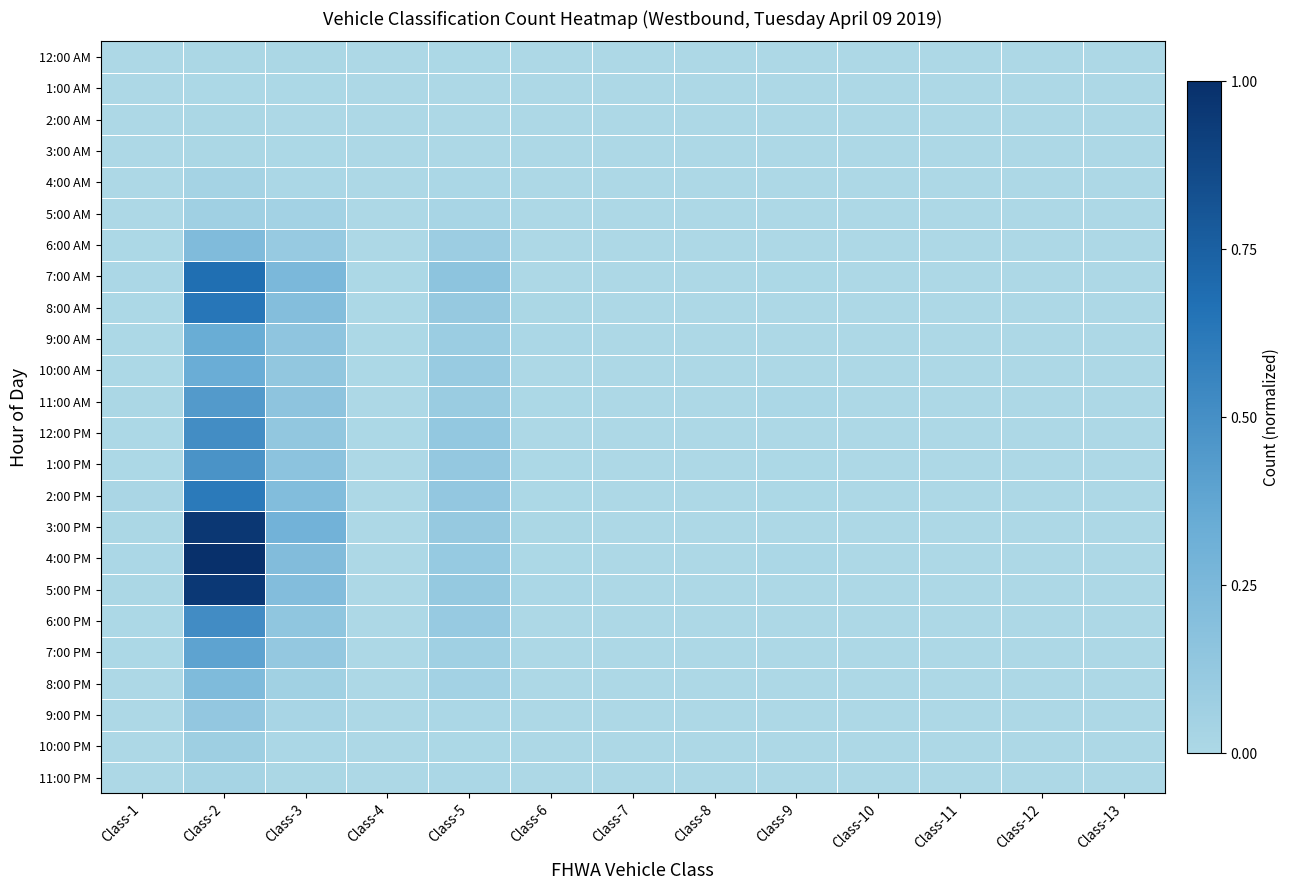

Reading left to right, transcribe all the data shown in this chart.

12:00 AM: Class-1=0.0	Class-2=0.0	Class-3=0.0	Class-4=0.0	Class-5=0.0	Class-6=0.0	Class-7=0.0	Class-8=0.0	Class-9=0.0	Class-10=0.0	Class-11=0.0	Class-12=0.0	Class-13=0.0
1:00 AM: Class-1=0.0	Class-2=0.0	Class-3=0.0	Class-4=0.0	Class-5=0.0	Class-6=0.0	Class-7=0.0	Class-8=0.0	Class-9=0.0	Class-10=0.0	Class-11=0.0	Class-12=0.0	Class-13=0.0
2:00 AM: Class-1=0.0	Class-2=0.0	Class-3=0.0	Class-4=0.0	Class-5=0.0	Class-6=0.0	Class-7=0.0	Class-8=0.0	Class-9=0.0	Class-10=0.0	Class-11=0.0	Class-12=0.0	Class-13=0.0
3:00 AM: Class-1=0.0	Class-2=0.0	Class-3=0.0	Class-4=0.0	Class-5=0.0	Class-6=0.0	Class-7=0.0	Class-8=0.0	Class-9=0.0	Class-10=0.0	Class-11=0.0	Class-12=0.0	Class-13=0.0
4:00 AM: Class-1=0.0	Class-2=0.0	Class-3=0.0	Class-4=0.0	Class-5=0.0	Class-6=0.0	Class-7=0.0	Class-8=0.0	Class-9=0.0	Class-10=0.0	Class-11=0.0	Class-12=0.0	Class-13=0.0
5:00 AM: Class-1=0.0	Class-2=0.1	Class-3=0.1	Class-4=0.0	Class-5=0.0	Class-6=0.0	Class-7=0.0	Class-8=0.0	Class-9=0.0	Class-10=0.0	Class-11=0.0	Class-12=0.0	Class-13=0.0
6:00 AM: Class-1=0.0	Class-2=0.2	Class-3=0.1	Class-4=0.0	Class-5=0.1	Class-6=0.0	Class-7=0.0	Class-8=0.0	Class-9=0.0	Class-10=0.0	Class-11=0.0	Class-12=0.0	Class-13=0.0
7:00 AM: Class-1=0.0	Class-2=0.7	Class-3=0.3	Class-4=0.0	Class-5=0.2	Class-6=0.0	Class-7=0.0	Class-8=0.0	Class-9=0.0	Class-10=0.0	Class-11=0.0	Class-12=0.0	Class-13=0.0
8:00 AM: Class-1=0.0	Class-2=0.6	Class-3=0.2	Class-4=0.0	Class-5=0.1	Class-6=0.0	Class-7=0.0	Class-8=0.0	Class-9=0.0	Class-10=0.0	Class-11=0.0	Class-12=0.0	Class-13=0.0
9:00 AM: Class-1=0.0	Class-2=0.3	Class-3=0.2	Class-4=0.0	Class-5=0.1	Class-6=0.0	Class-7=0.0	Class-8=0.0	Class-9=0.0	Class-10=0.0	Class-11=0.0	Class-12=0.0	Class-13=0.0
10:00 AM: Class-1=0.0	Class-2=0.3	Class-3=0.1	Class-4=0.0	Class-5=0.1	Class-6=0.0	Class-7=0.0	Class-8=0.0	Class-9=0.0	Class-10=0.0	Class-11=0.0	Class-12=0.0	Class-13=0.0
11:00 AM: Class-1=0.0	Class-2=0.4	Class-3=0.2	Class-4=0.0	Class-5=0.1	Class-6=0.0	Class-7=0.0	Class-8=0.0	Class-9=0.0	Class-10=0.0	Class-11=0.0	Class-12=0.0	Class-13=0.0
12:00 PM: Class-1=0.0	Class-2=0.5	Class-3=0.1	Class-4=0.0	Class-5=0.1	Class-6=0.0	Class-7=0.0	Class-8=0.0	Class-9=0.0	Class-10=0.0	Class-11=0.0	Class-12=0.0	Class-13=0.0
1:00 PM: Class-1=0.0	Class-2=0.5	Class-3=0.2	Class-4=0.0	Class-5=0.1	Class-6=0.0	Class-7=0.0	Class-8=0.0	Class-9=0.0	Class-10=0.0	Class-11=0.0	Class-12=0.0	Class-13=0.0
2:00 PM: Class-1=0.0	Class-2=0.6	Class-3=0.2	Class-4=0.0	Class-5=0.1	Class-6=0.0	Class-7=0.0	Class-8=0.0	Class-9=0.0	Class-10=0.0	Class-11=0.0	Class-12=0.0	Class-13=0.0
3:00 PM: Class-1=0.0	Class-2=1.0	Class-3=0.3	Class-4=0.0	Class-5=0.1	Class-6=0.0	Class-7=0.0	Class-8=0.0	Class-9=0.0	Class-10=0.0	Class-11=0.0	Class-12=0.0	Class-13=0.0
4:00 PM: Class-1=0.0	Class-2=1.0	Class-3=0.2	Class-4=0.0	Class-5=0.1	Class-6=0.0	Class-7=0.0	Class-8=0.0	Class-9=0.0	Class-10=0.0	Class-11=0.0	Class-12=0.0	Class-13=0.0
5:00 PM: Class-1=0.0	Class-2=1.0	Class-3=0.2	Class-4=0.0	Class-5=0.1	Class-6=0.0	Class-7=0.0	Class-8=0.0	Class-9=0.0	Class-10=0.0	Class-11=0.0	Class-12=0.0	Class-13=0.0
6:00 PM: Class-1=0.0	Class-2=0.5	Class-3=0.1	Class-4=0.0	Class-5=0.1	Class-6=0.0	Class-7=0.0	Class-8=0.0	Class-9=0.0	Class-10=0.0	Class-11=0.0	Class-12=0.0	Class-13=0.0
7:00 PM: Class-1=0.0	Class-2=0.4	Class-3=0.1	Class-4=0.0	Class-5=0.1	Class-6=0.0	Class-7=0.0	Class-8=0.0	Class-9=0.0	Class-10=0.0	Class-11=0.0	Class-12=0.0	Class-13=0.0
8:00 PM: Class-1=0.0	Class-2=0.2	Class-3=0.1	Class-4=0.0	Class-5=0.1	Class-6=0.0	Class-7=0.0	Class-8=0.0	Class-9=0.0	Class-10=0.0	Class-11=0.0	Class-12=0.0	Class-13=0.0
9:00 PM: Class-1=0.0	Class-2=0.1	Class-3=0.0	Class-4=0.0	Class-5=0.0	Class-6=0.0	Class-7=0.0	Class-8=0.0	Class-9=0.0	Class-10=0.0	Class-11=0.0	Class-12=0.0	Class-13=0.0
10:00 PM: Class-1=0.0	Class-2=0.1	Class-3=0.0	Class-4=0.0	Class-5=0.0	Class-6=0.0	Class-7=0.0	Class-8=0.0	Class-9=0.0	Class-10=0.0	Class-11=0.0	Class-12=0.0	Class-13=0.0
11:00 PM: Class-1=0.0	Class-2=0.0	Class-3=0.0	Class-4=0.0	Class-5=0.0	Class-6=0.0	Class-7=0.0	Class-8=0.0	Class-9=0.0	Class-10=0.0	Class-11=0.0	Class-12=0.0	Class-13=0.0